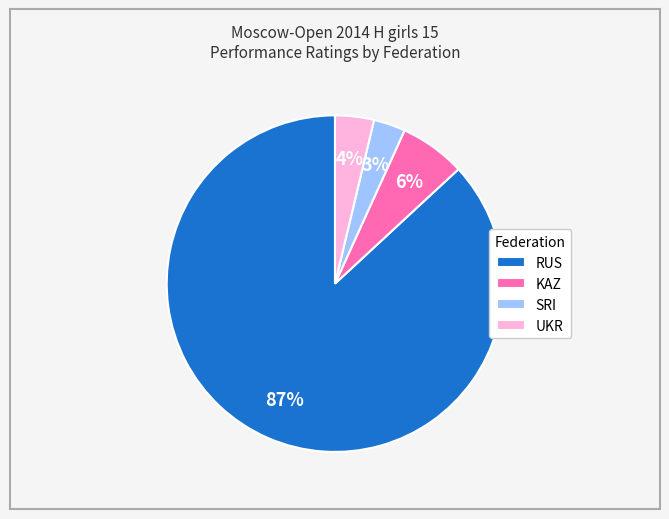

Between SRI and KAZ, which is larger?

KAZ